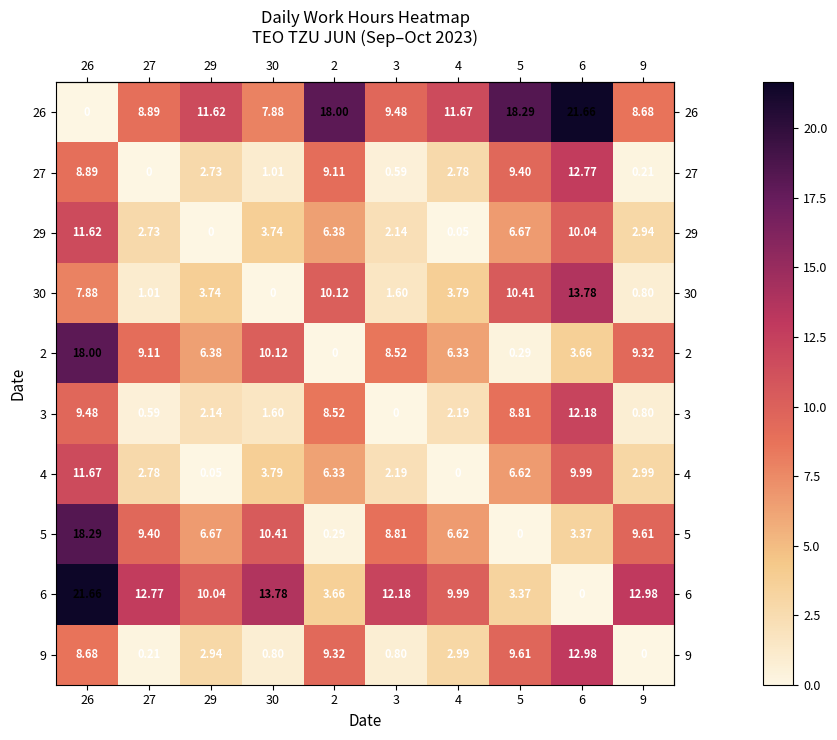

Is the value of 29 at 4 greater than the value of 2 at 2?

Yes